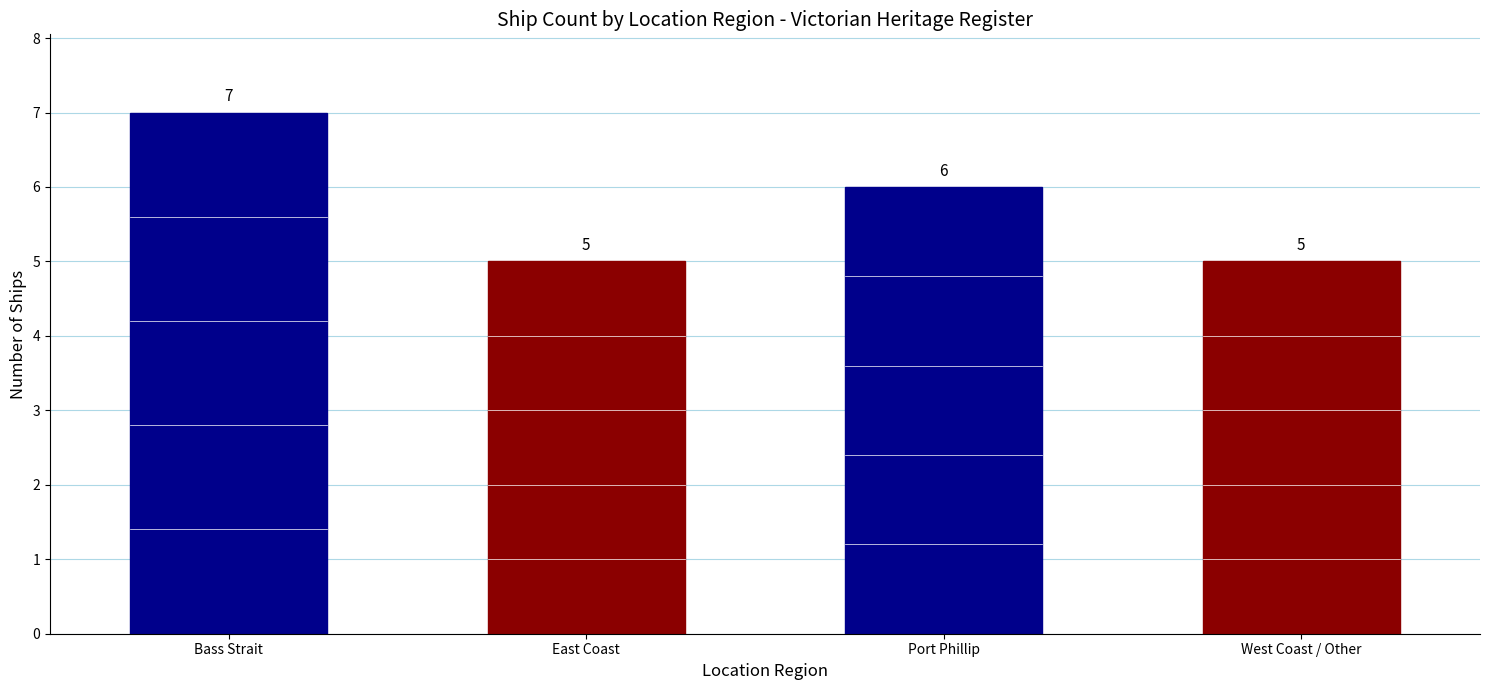

Reading left to right, list all the values displayed in this chart.

7	5	6	5